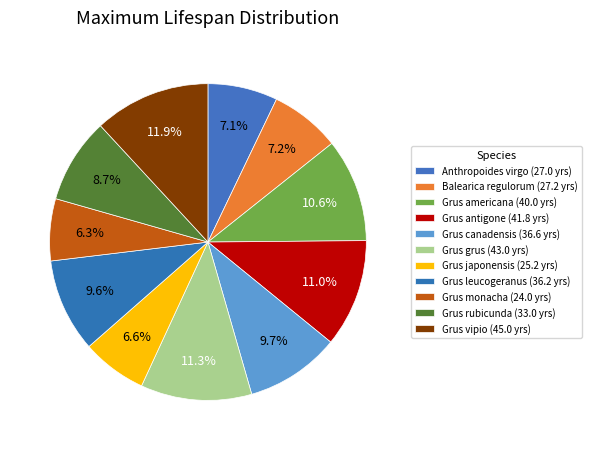

What is the change in value from Grus japonensis to Grus rubicunda?

+7.8